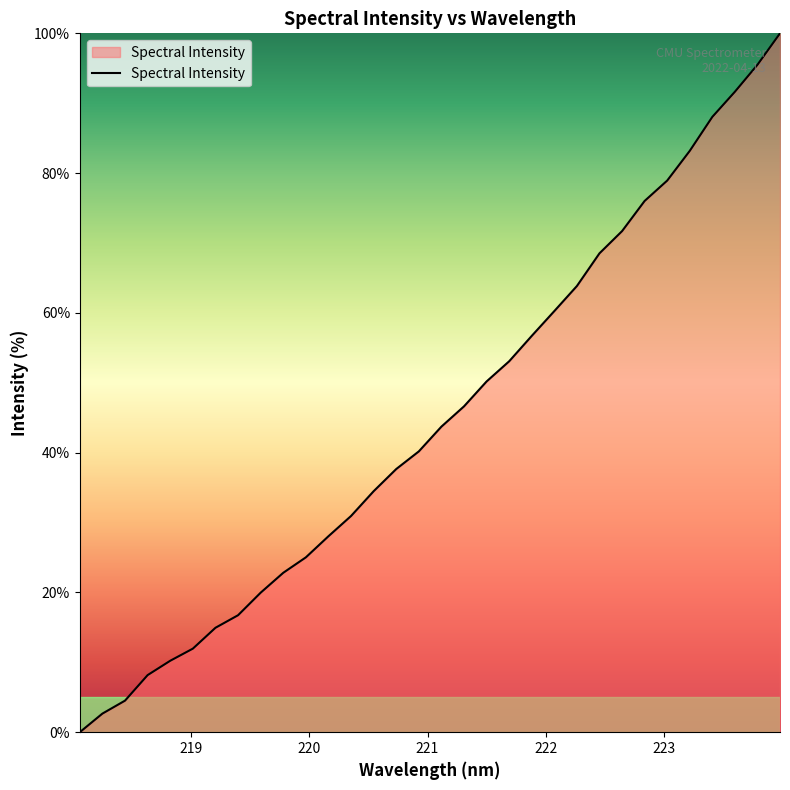

What is the difference between the maximum and minimum values?

100.0